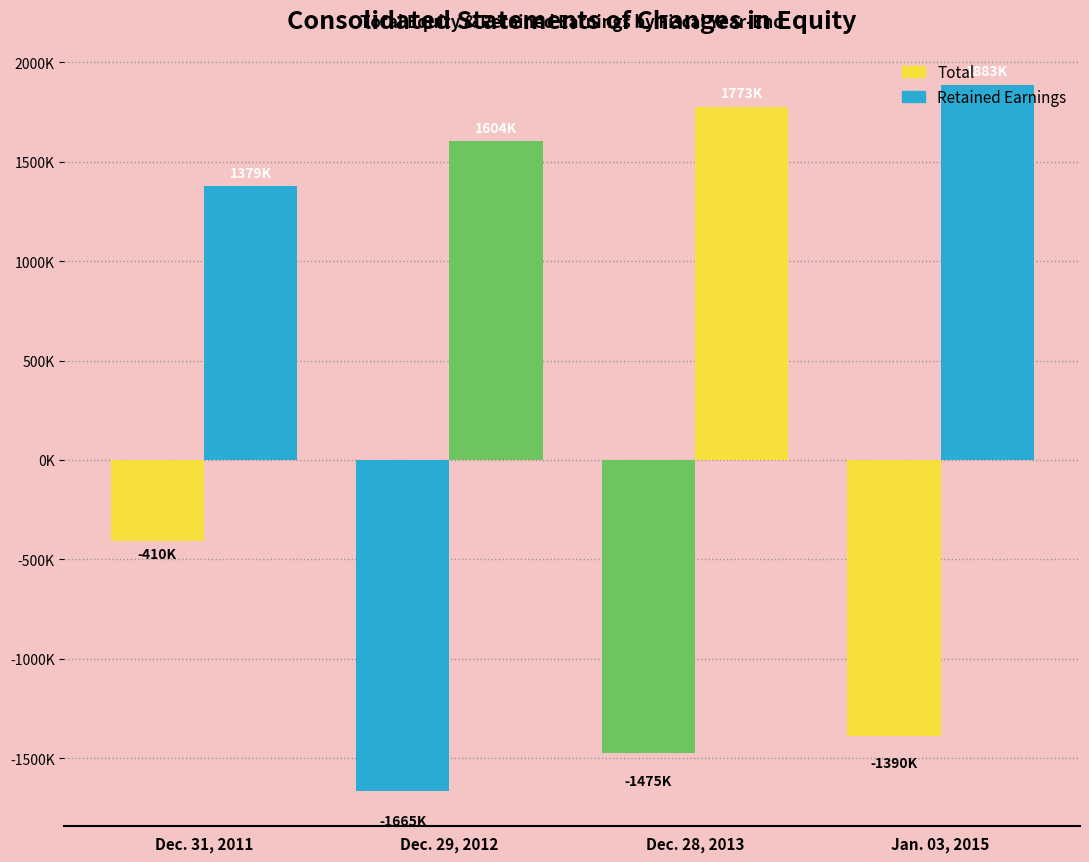

Are the bars horizontal?

No